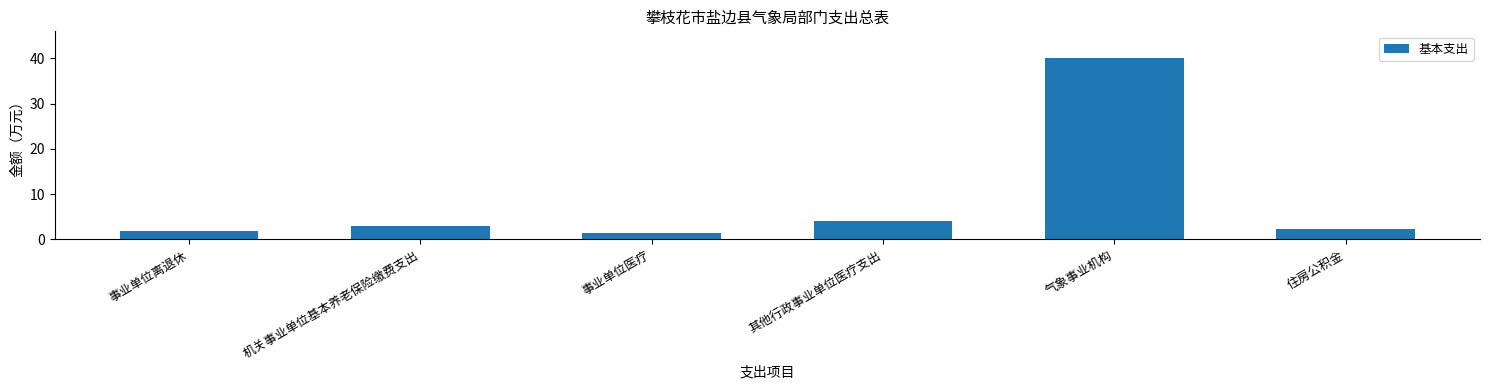

What is the difference between the values at 住房公积金 and 其他行政事业单位医疗支出?

1.7